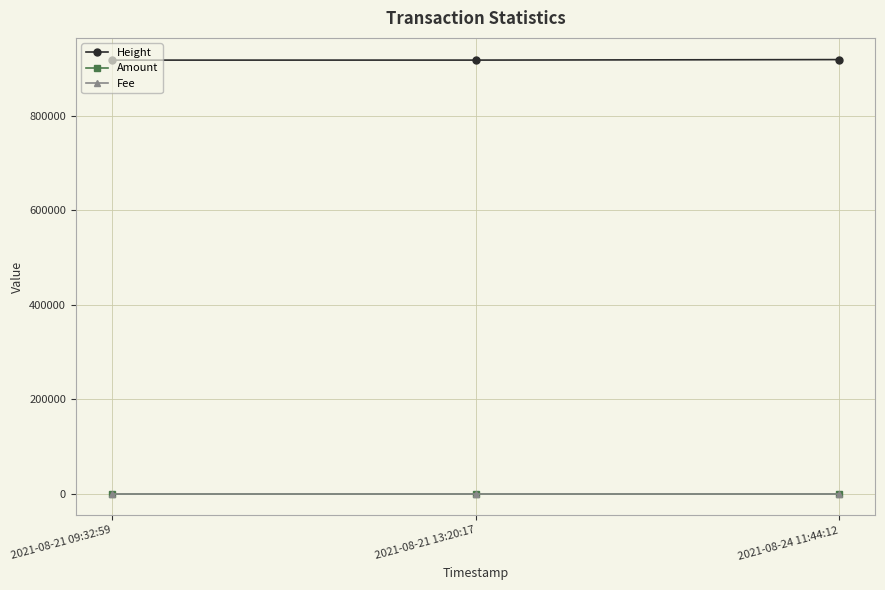

What is the maximum value shown in the chart?

919354.0